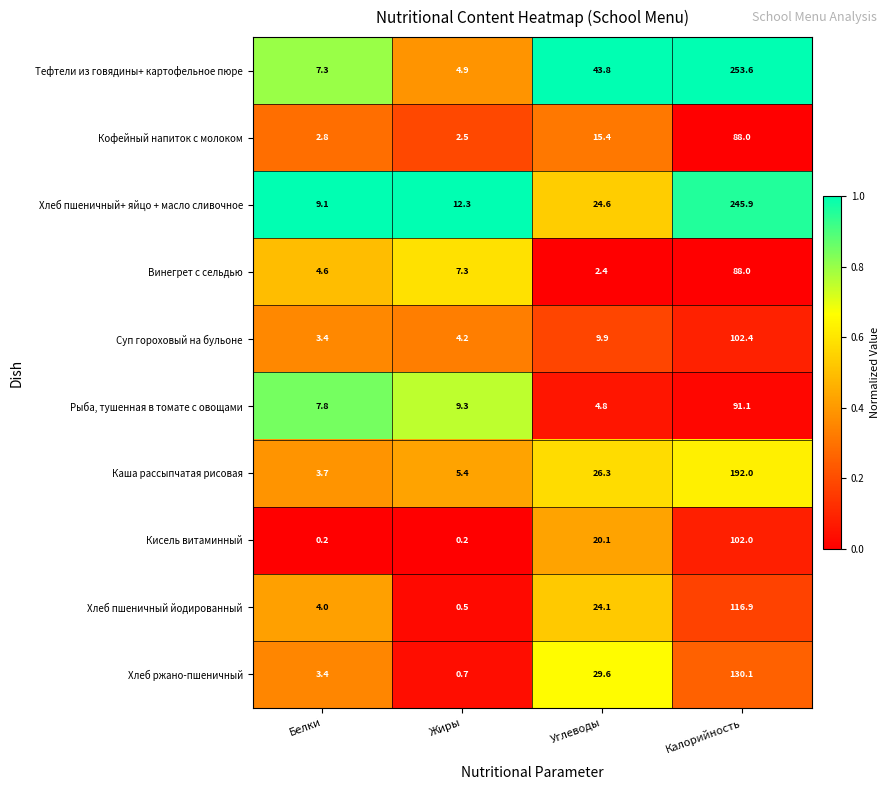

Count the number of data series in this chart.

10